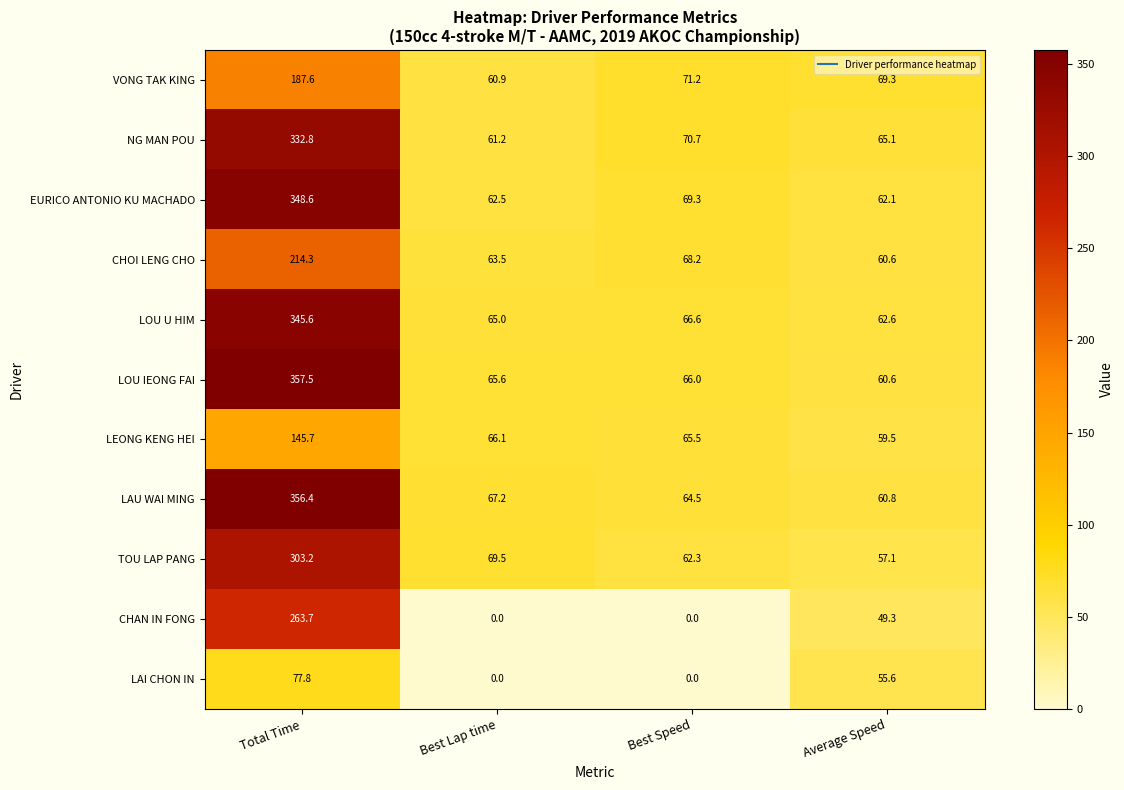

How many distinct data groups are displayed?

11